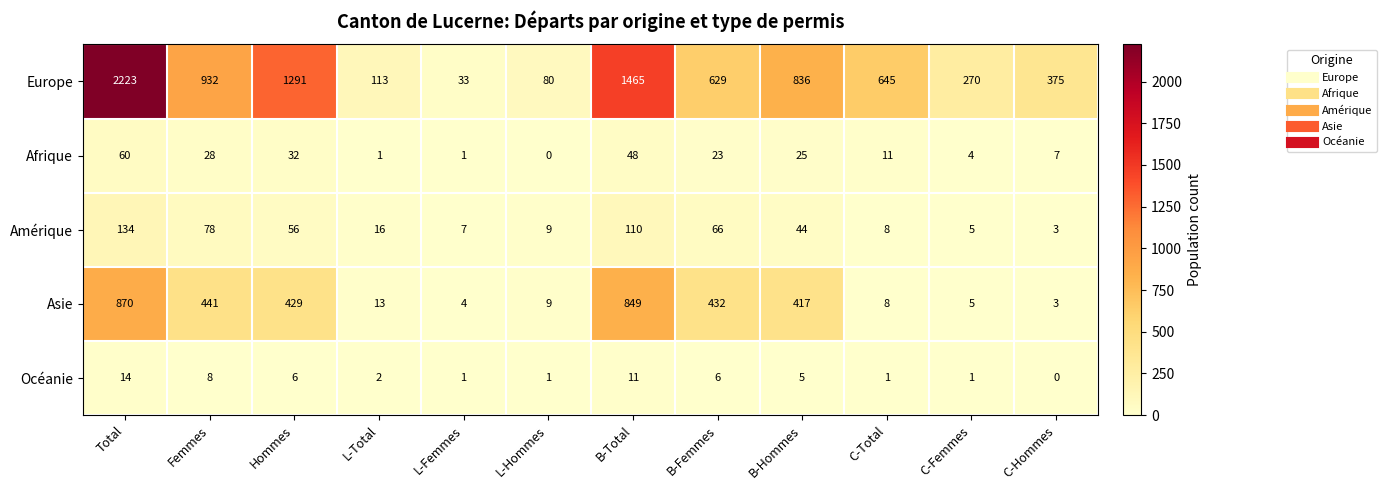

At which label does Afrique first exceed 23?

Total